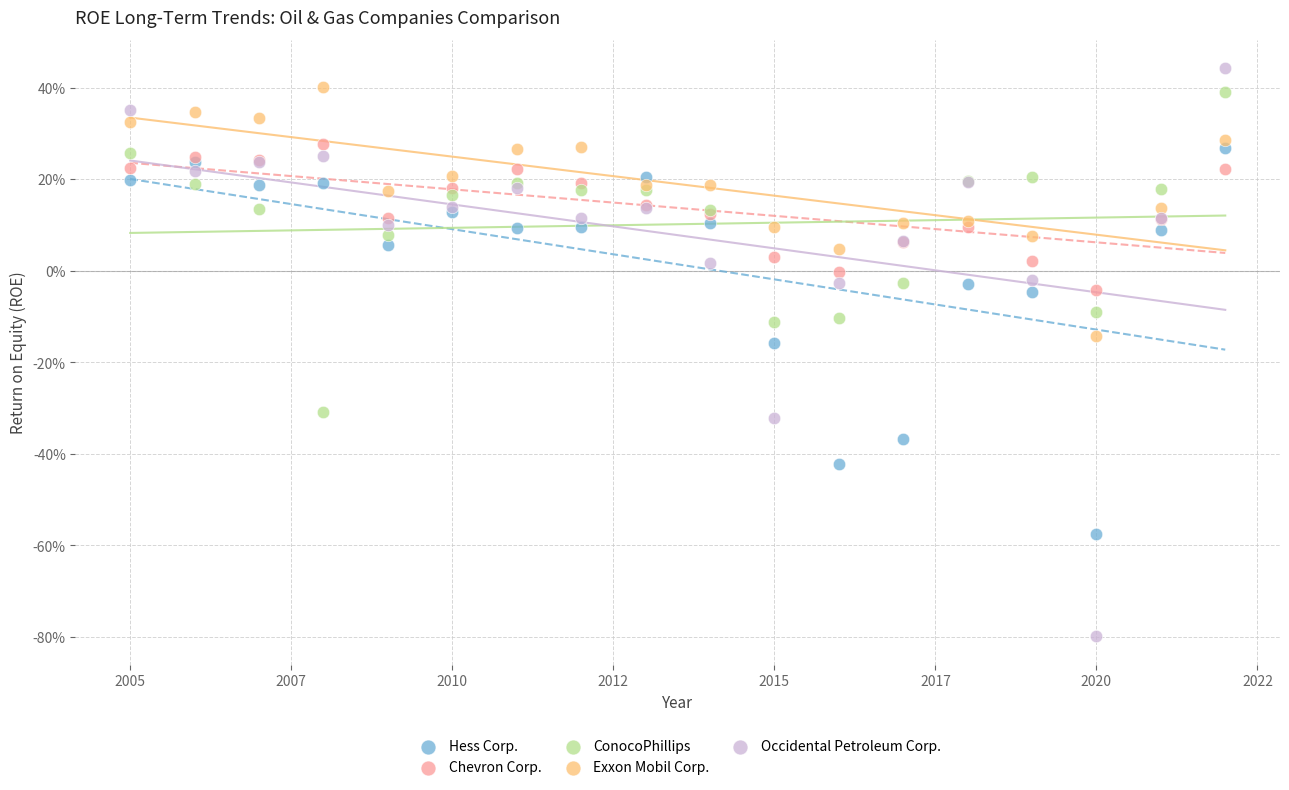

What are all the series names shown in the legend?

Hess Corp., Chevron Corp., ConocoPhillips, Exxon Mobil Corp., Occidental Petroleum Corp.